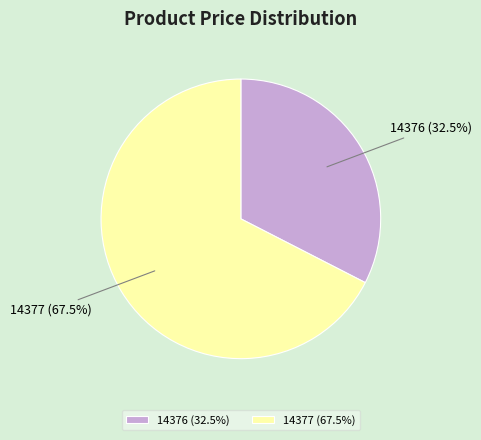

What portion of the pie excludes 14377 (67.5%)?

32.5%